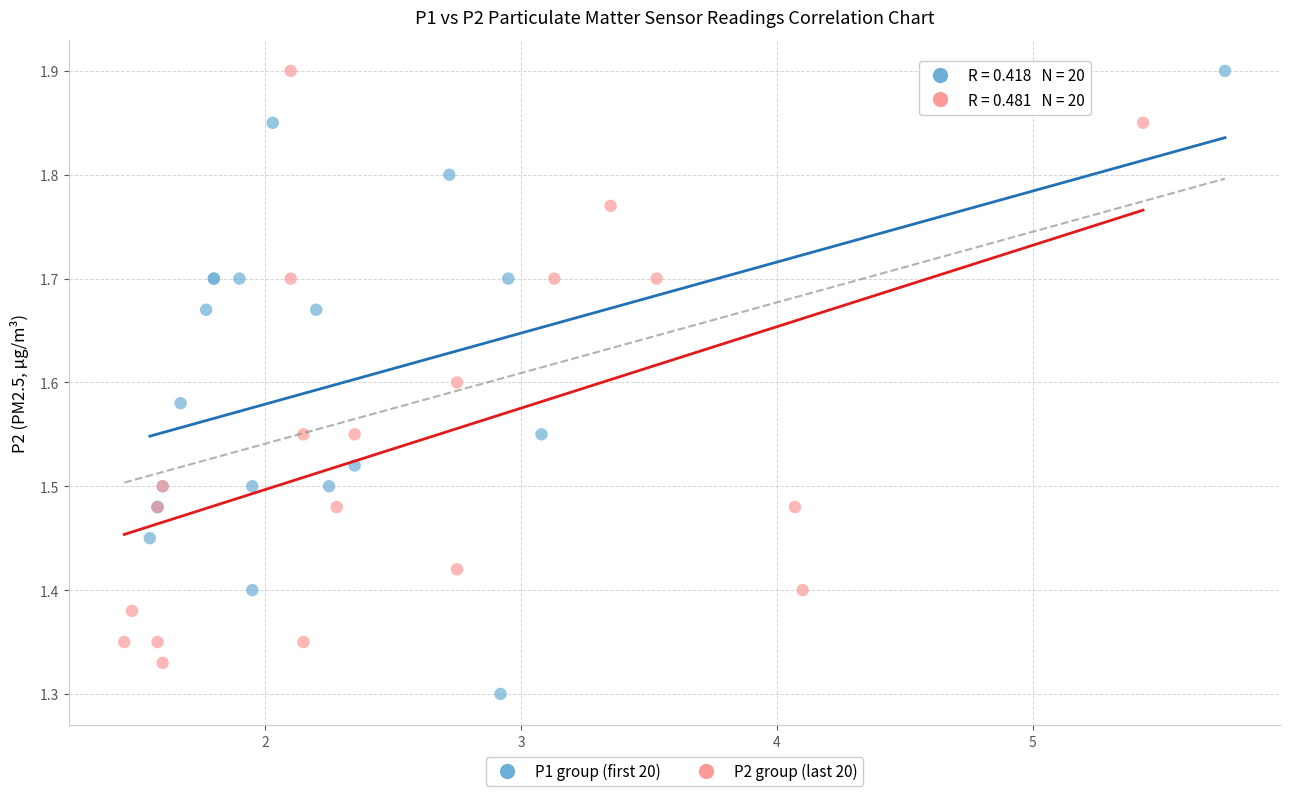

Which series has the largest Y range (max minus min)?

P1 group (first 20)